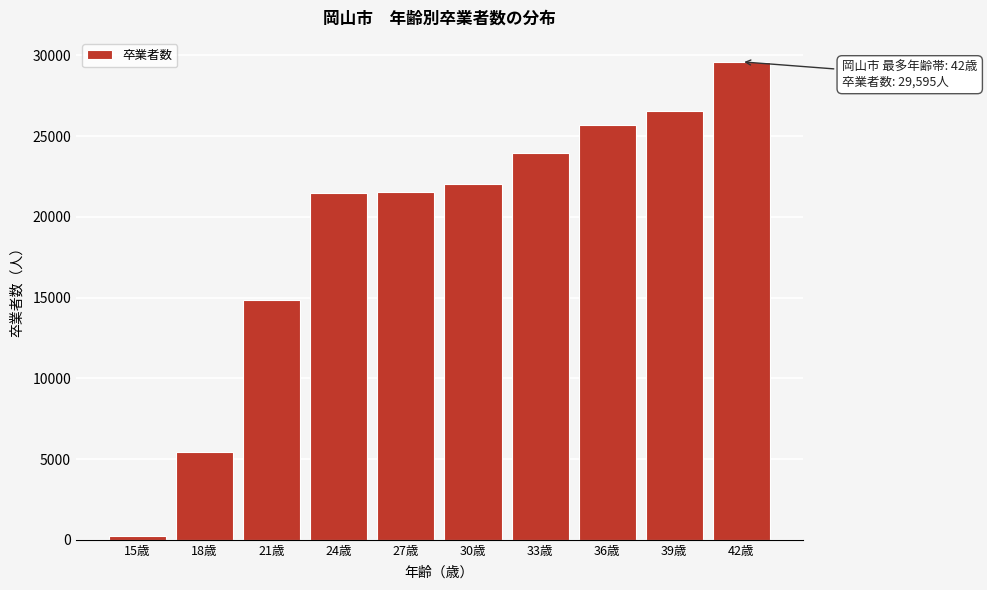

What is the average value?

19122